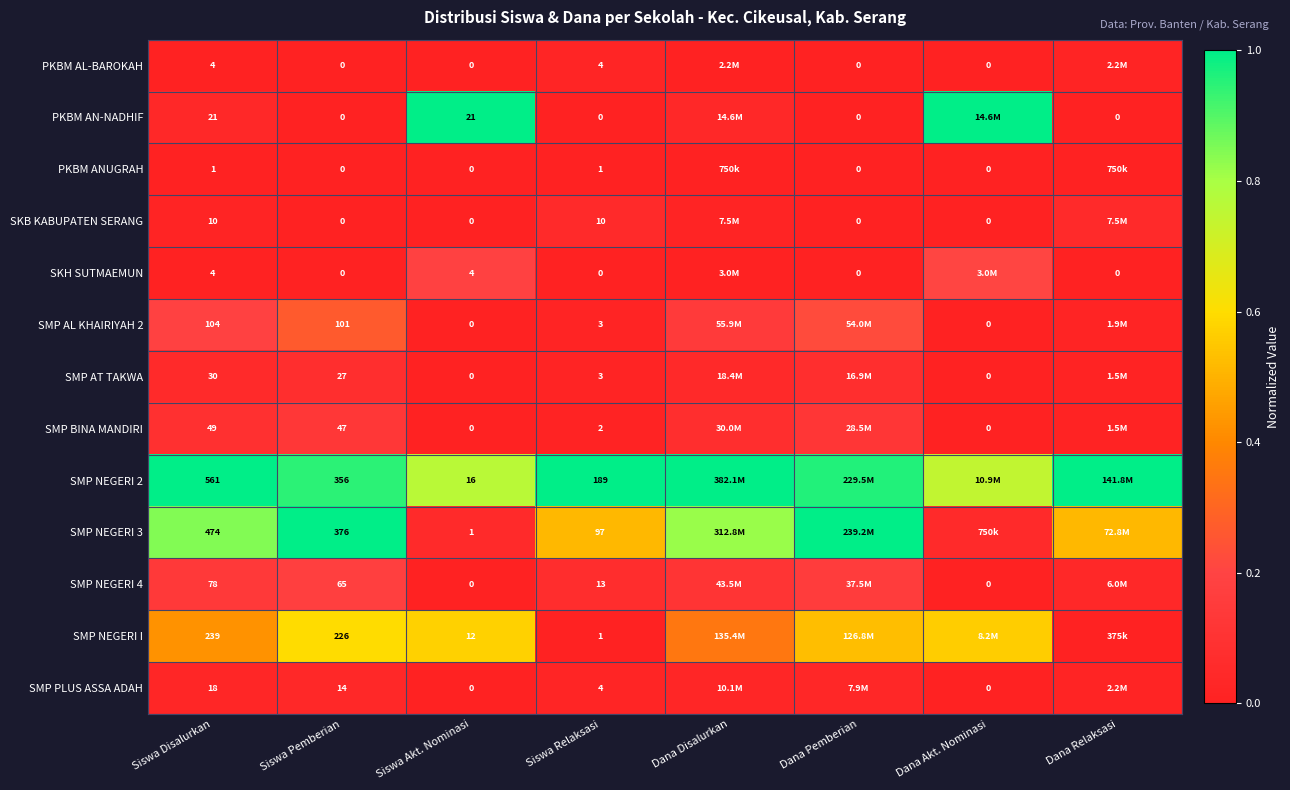

The value of SMP BINA MANDIRI at Siswa Disalurkan is 0.1. True or false?

True